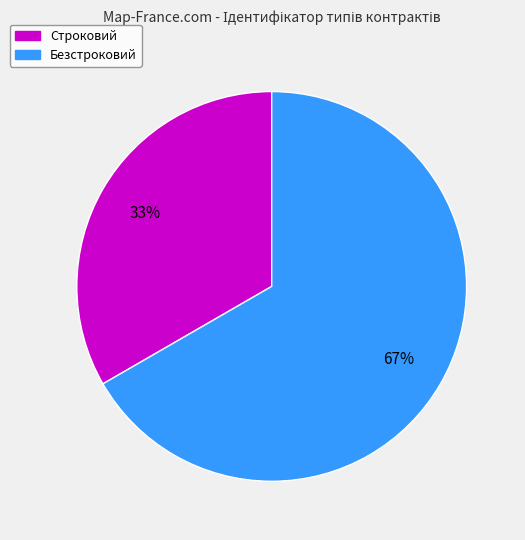

To the nearest percent, what is the combined percentage of Строковий and Безстроковий?

100%